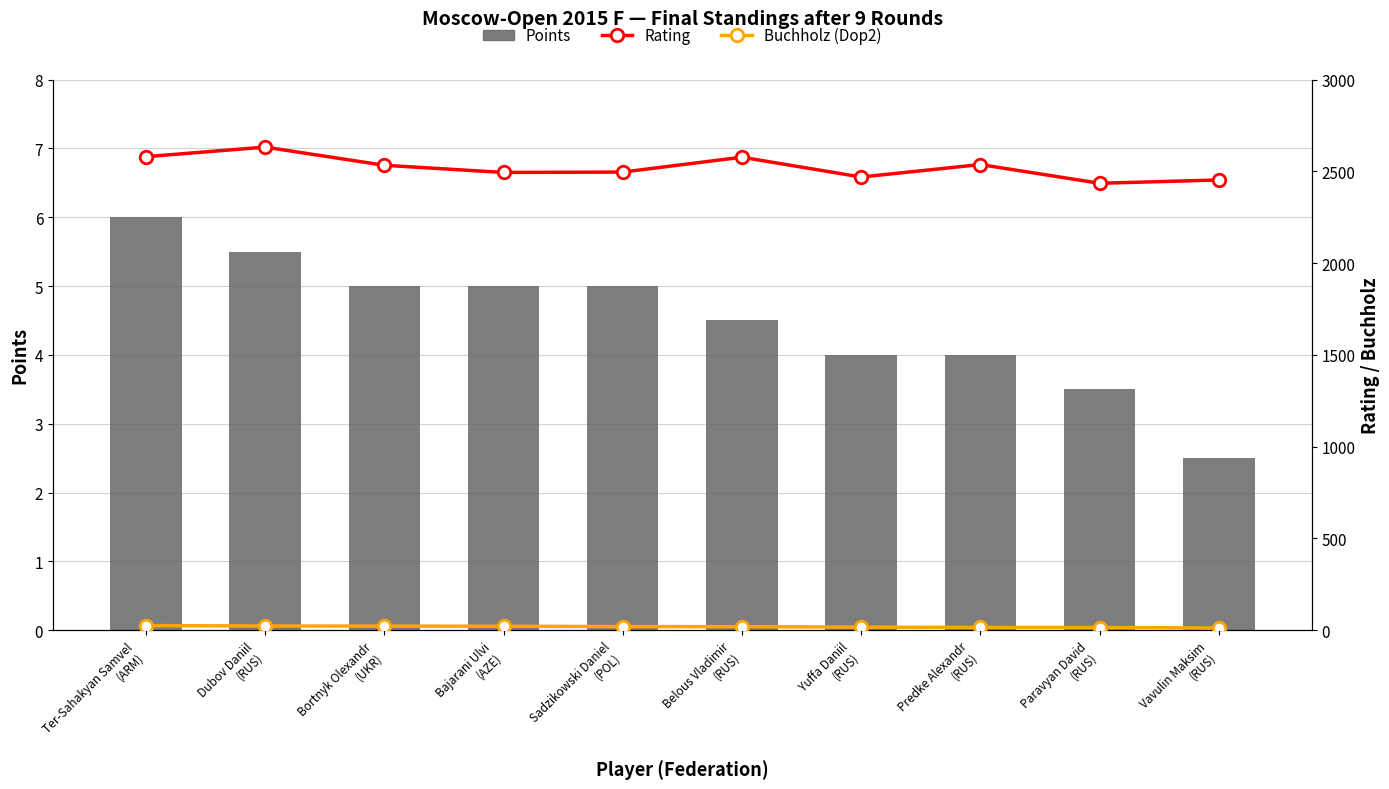

What is the value of the Buchholz (Dop2) bar at the 10th from the left?

12.2